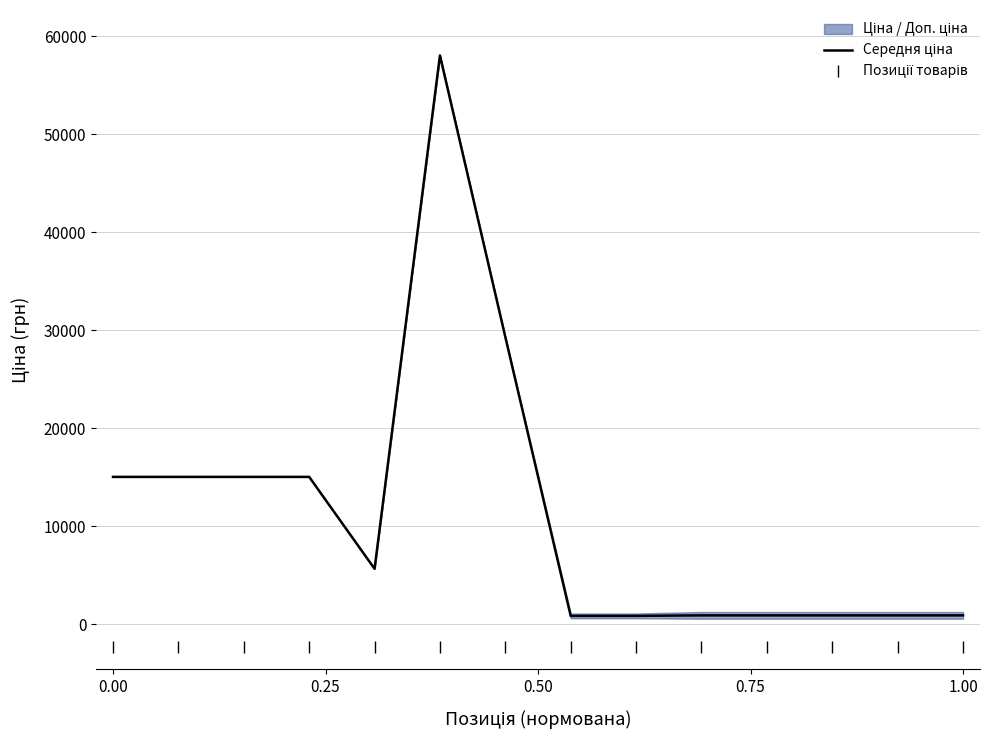

How many data points in Середня ціна are less than 5636?

7